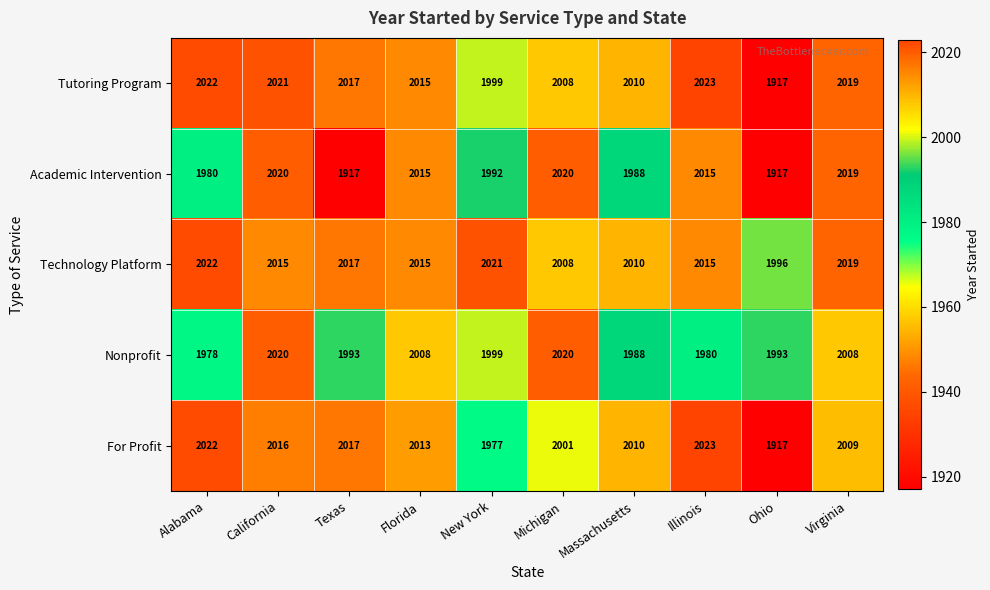

Count the number of categories in the chart.

10